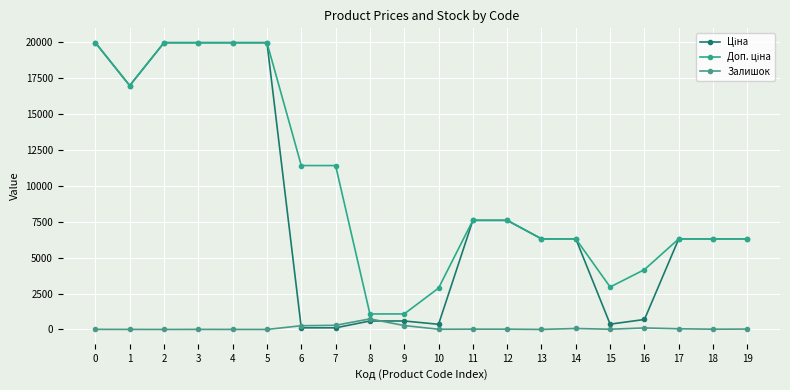

Reading left to right, transcribe all the data shown in this chart.

Ціна: 19964.2	16976.3	19964.2	19964.2	19964.2	19964.2	114.1	114.1	589.9	589.9	359.9	7596.5	7596.5	6308.8	6308.8	369.5	694.3	6308.8	6308.8	6308.8
Доп. ціна: 19964.2	16976.3	19964.2	19964.2	19964.2	19964.2	11410.0	11410.0	1081.7	1081.7	2878.8	7596.5	7596.5	6308.8	6308.8	2955.8	4165.6	6308.8	6308.8	6308.8
Залишок: 7.0	4.0	0.0	5.0	3.0	0.0	260.0	290.0	736.0	273.0	15.0	20.0	21.0	2.0	68.0	15.0	106.0	49.0	17.0	27.0